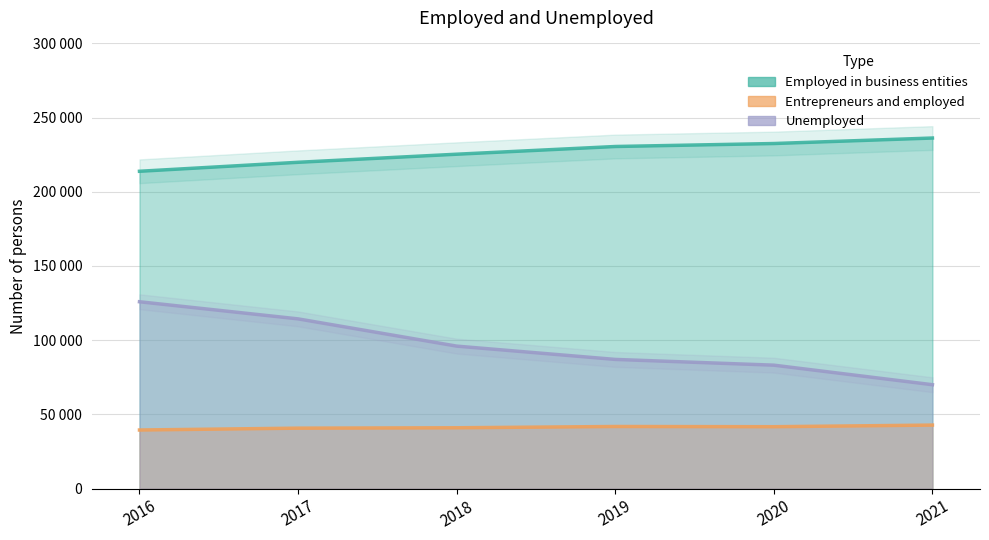

Which series has the largest total across all categories?

Employed in business entities